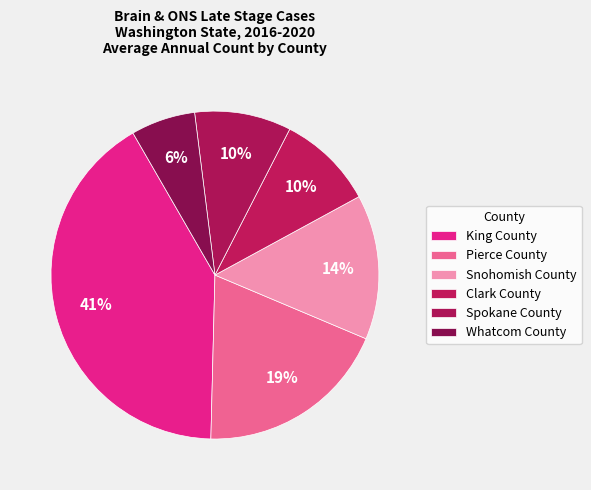

Is it true that Clark County is 1% of the pie?

False